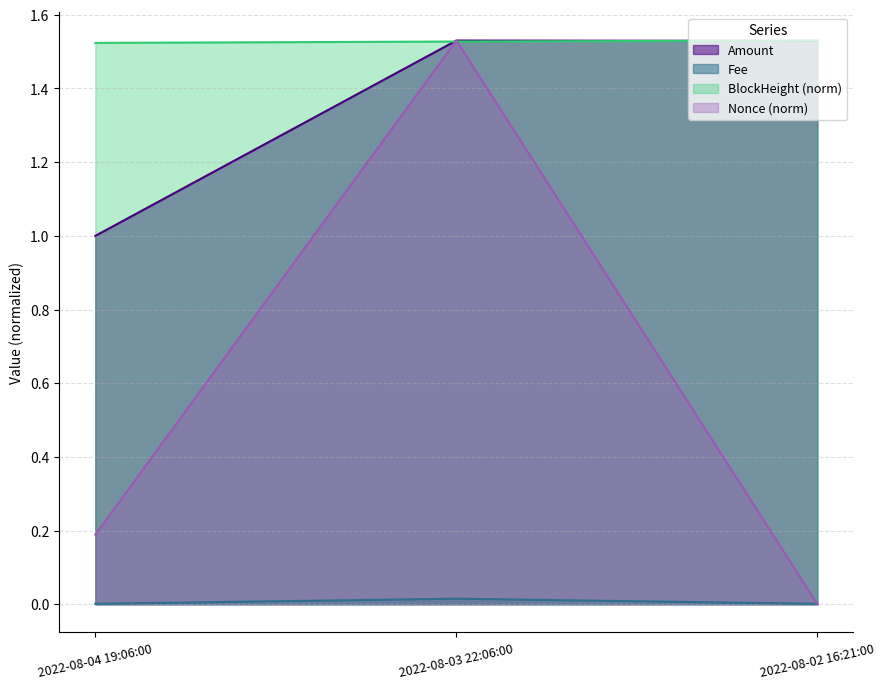

Is the value of Fee at 2022-08-04 19:06:00 greater than the value of Nonce (norm) at 2022-08-04 19:06:00?

No